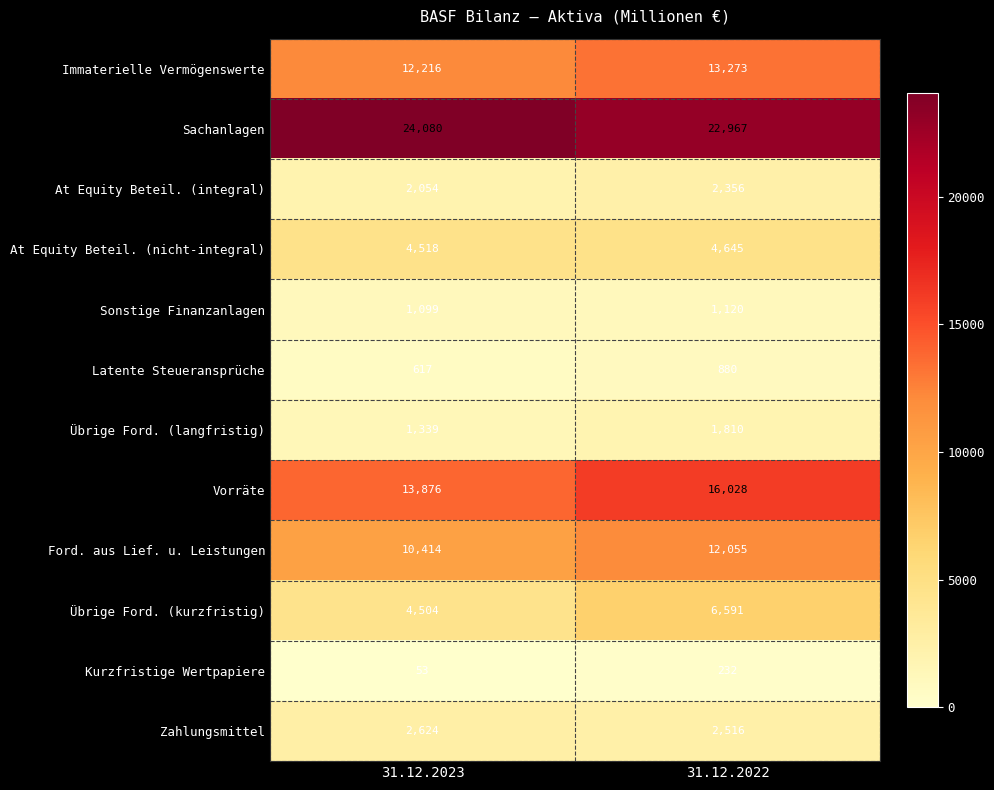

True or false: Immaterielle Vermögenswerte has a value of 6790 at 31.12.2023.

False